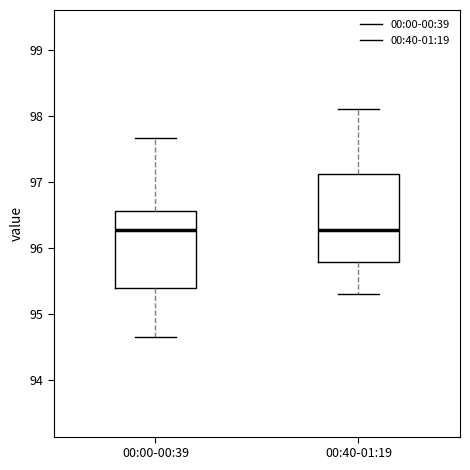

Reading left to right, transcribe this box plot: for each box, give where its median line is, the range the box spans, and where its two whiskers end, as read against the y-axis. The values are not printed on the chart, so give them approximately, as read against the axis.

00:00-00:39: median 96.3, box 95.4 to 96.6, whiskers 94.7 to 97.7
00:40-01:19: median 96.3, box 95.8 to 97.1, whiskers 95.3 to 98.1